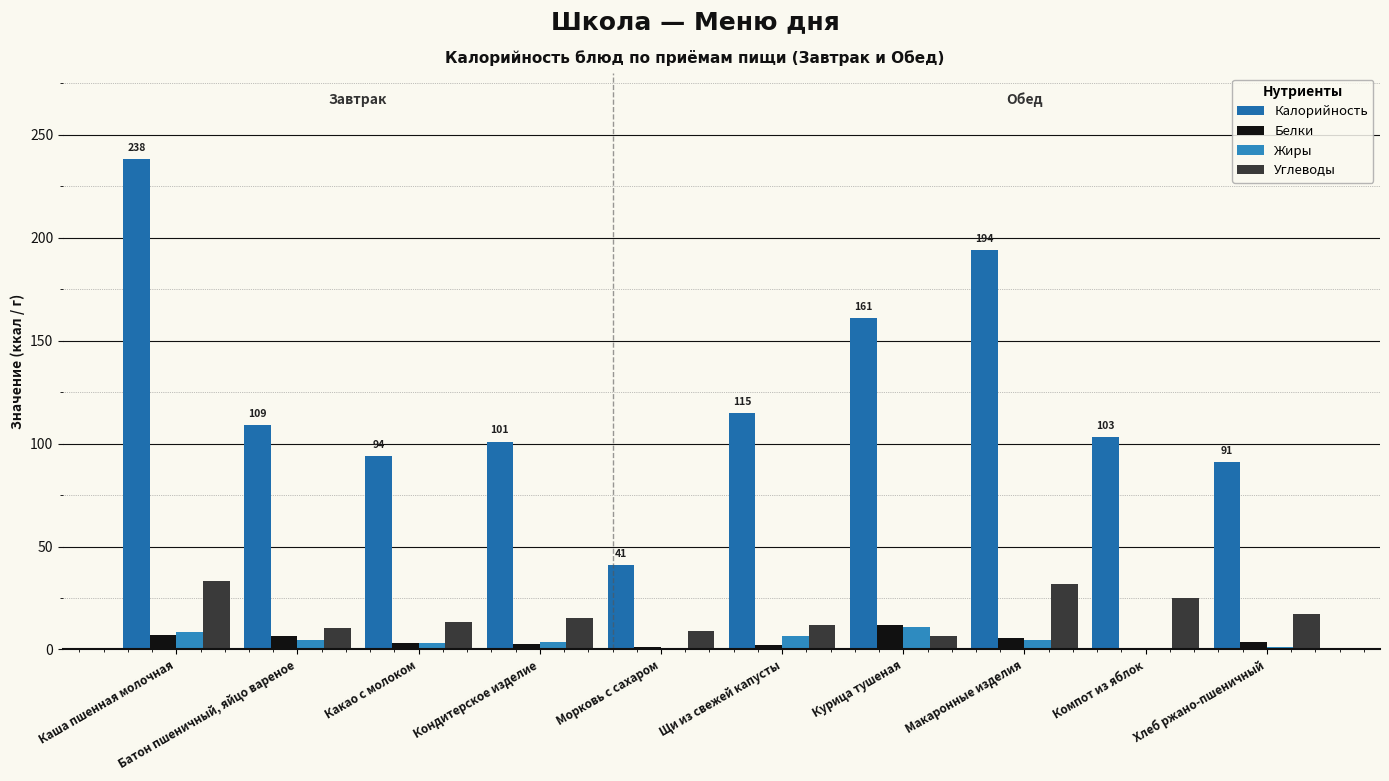

What is the value of the Углеводы bar at the 9th from the left?

25.0